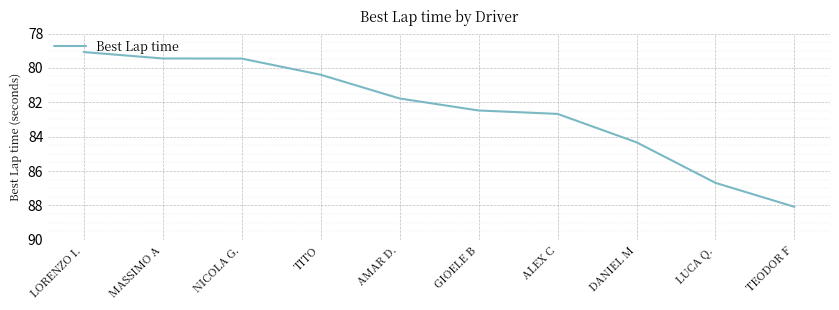

The chart shows a value of 142.2 at AMAR D.. True or false?

False